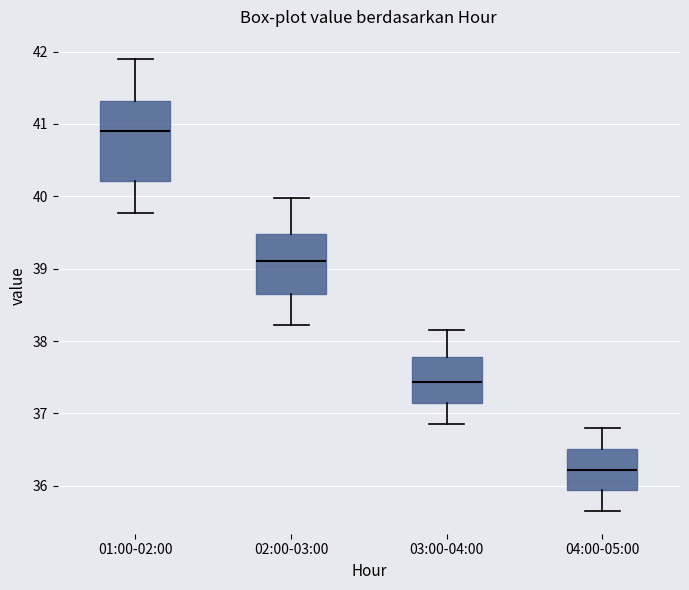

Reading left to right, read every box against the y-axis: the position of its median line, the range the box covers, and the ends of its whiskers. The values are not printed on the chart, so give them approximately, as read against the axis.

01:00-02:00: median 40.9, box 40.2 to 41.3, whiskers 39.8 to 41.9
02:00-03:00: median 39.1, box 38.7 to 39.5, whiskers 38.2 to 40.0
03:00-04:00: median 37.4, box 37.1 to 37.8, whiskers 36.9 to 38.2
04:00-05:00: median 36.2, box 35.9 to 36.5, whiskers 35.7 to 36.8